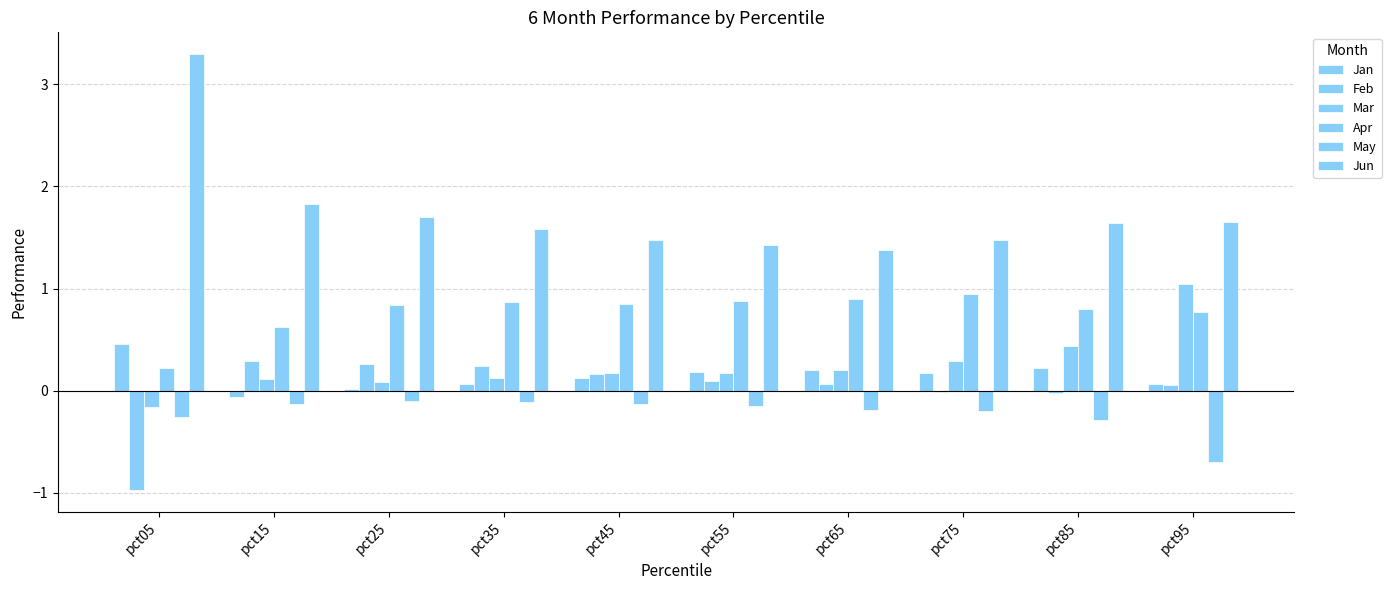

How many categories are shown in the chart?

10